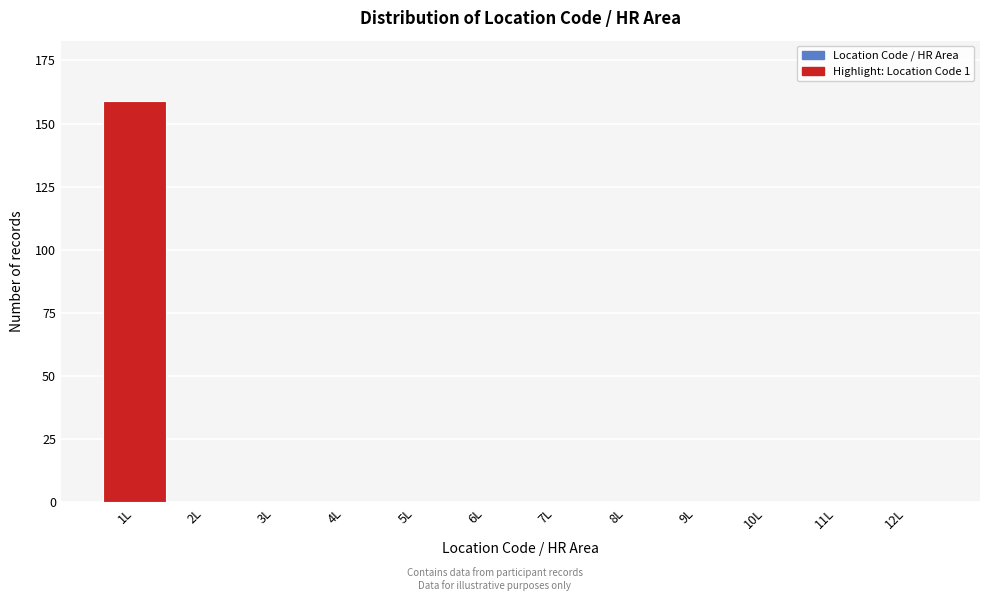

Reading left to right, transcribe all the data shown in this chart.

1L=159	2L=0	3L=0	4L=0	5L=0	6L=0	7L=0	8L=0	9L=0	10L=0	11L=0	12L=0